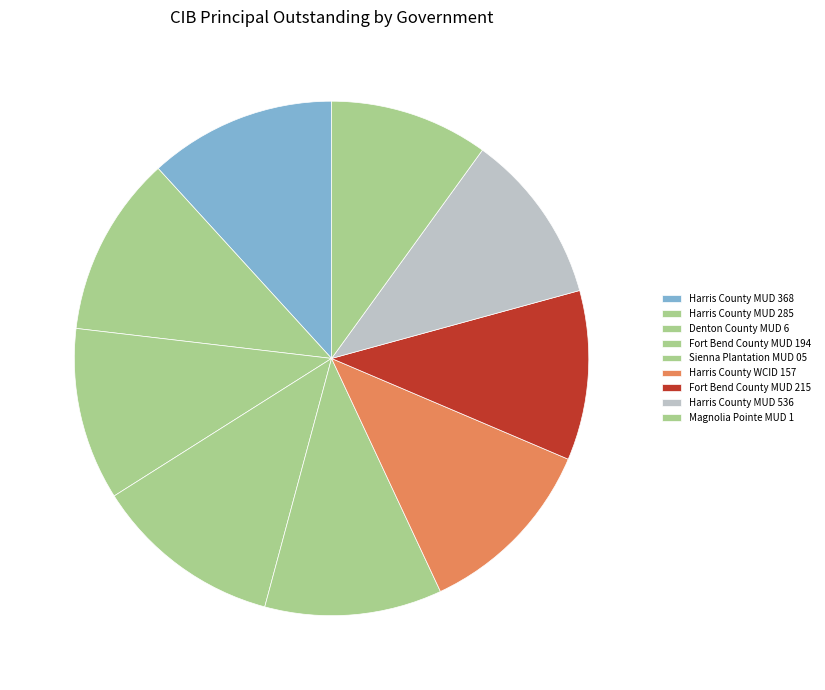

To the nearest percent, what is the combined percentage of Fort Bend County MUD 194 and Denton County MUD 6?

23%